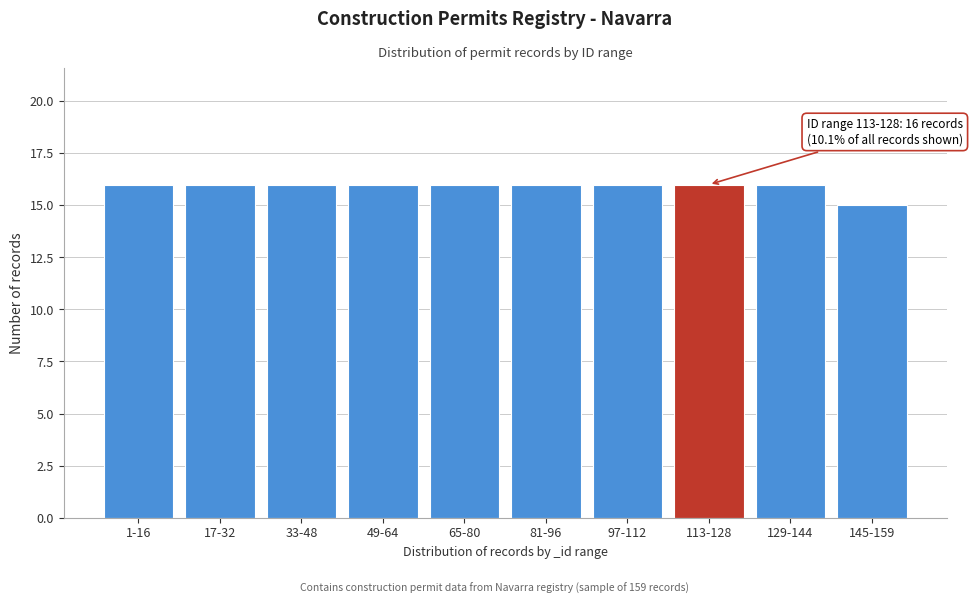

Reading right to left, list all the values displayed in this chart.

15	16	16	16	16	16	16	16	16	16